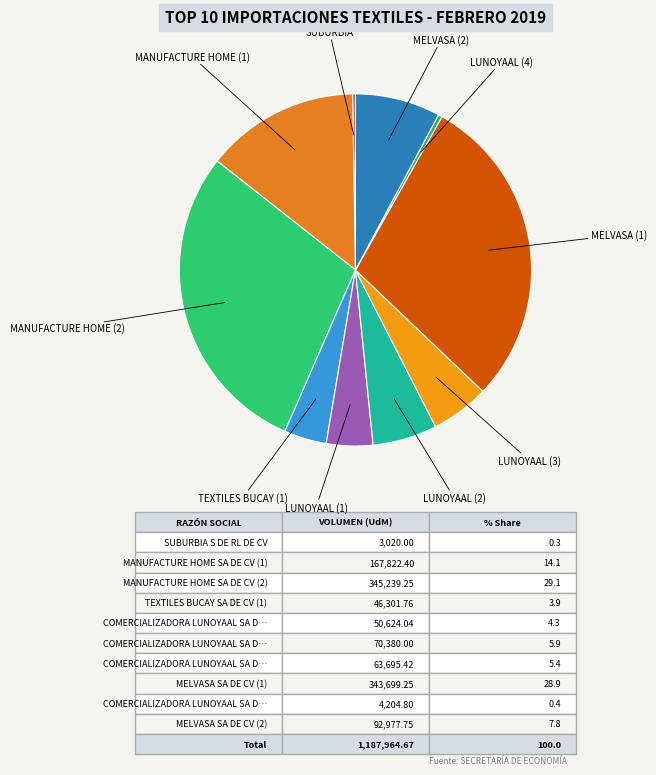

Count the number of slices in the pie.

10